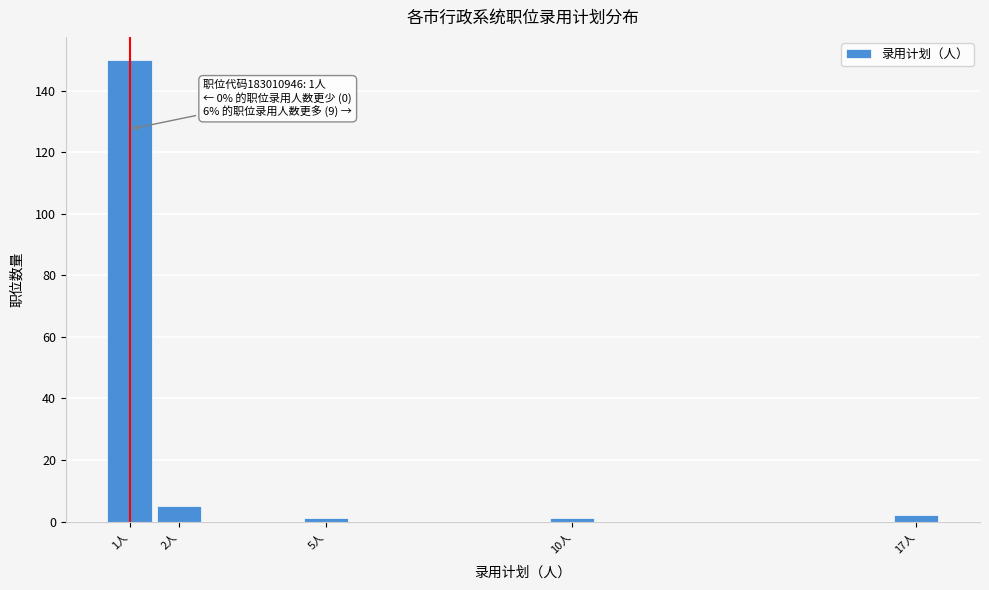

Reading left to right, transcribe all the data shown in this chart.

1人=150	2人=5	5人=1	10人=1	17人=2